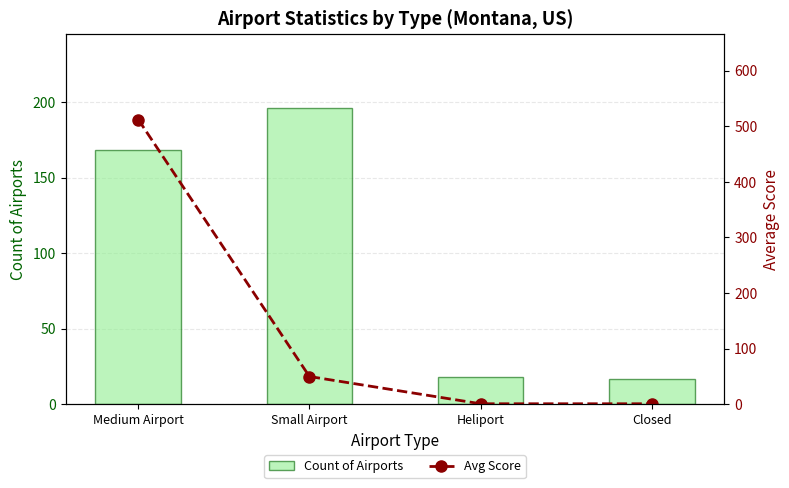

The Count of Airports series shows 17 at Closed. True or false?

True